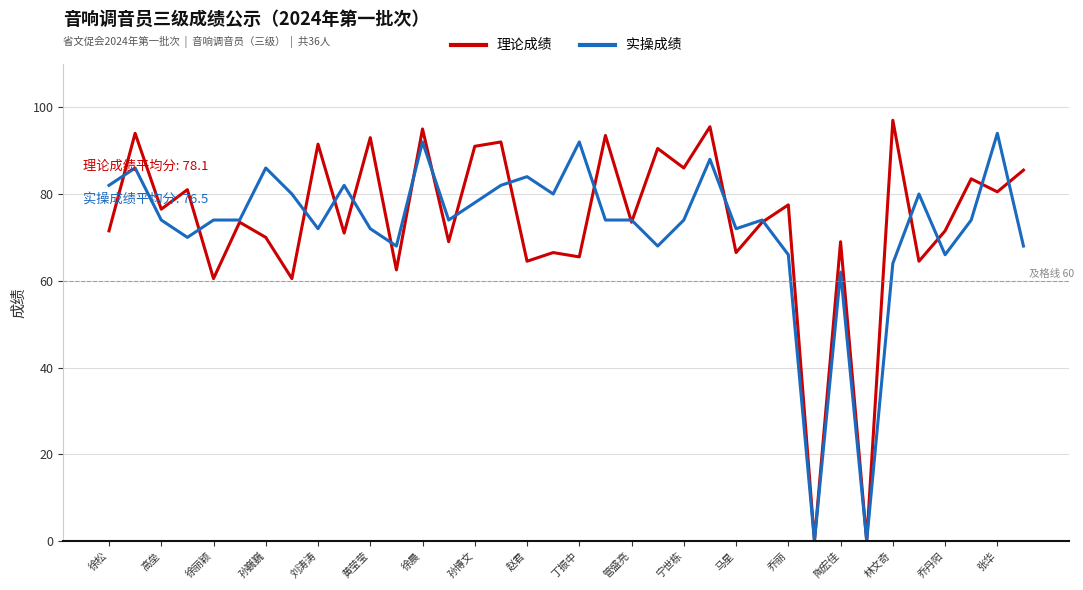

What is the maximum value shown in the chart?

97.0